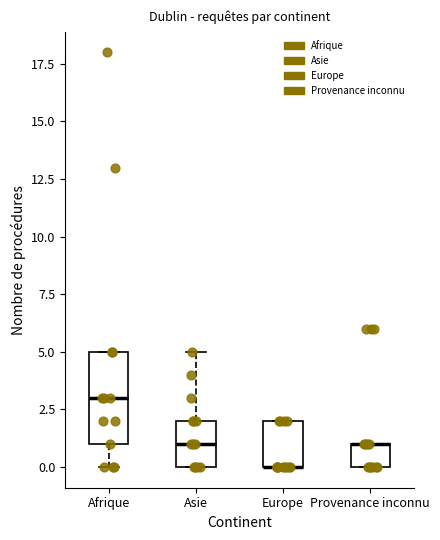

Reading left to right, transcribe this box plot: for each box, give where its median line is, the range the box spans, and where its two whiskers end, as read against the y-axis. The values are not printed on the chart, so give them approximately, as read against the axis.

Afrique: median 3, box 1 to 5, whiskers 0 to 5
Asie: median 1, box 0 to 2, whiskers 0 to 5
Europe: median 0 (drawn on the box's lower edge), box 0 to 2, whiskers 0 to 2
Provenance inconnu: median 1 (drawn on the box's upper edge), box 0 to 1, whiskers 0 to 1